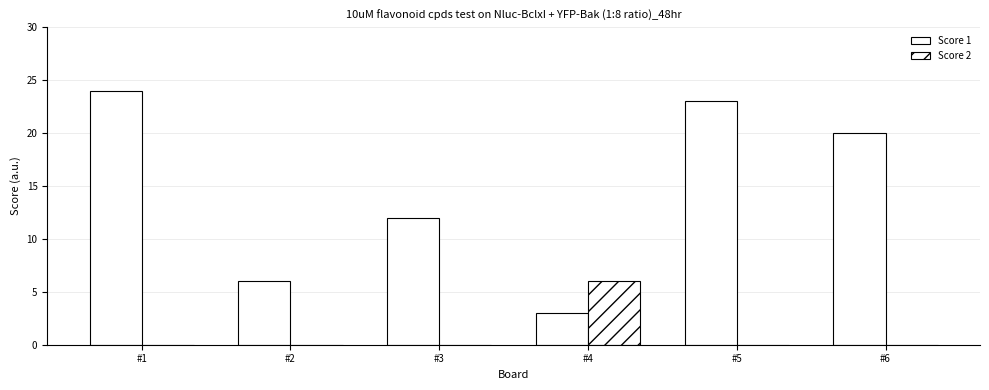

Does the chart contain stacked bars?

No